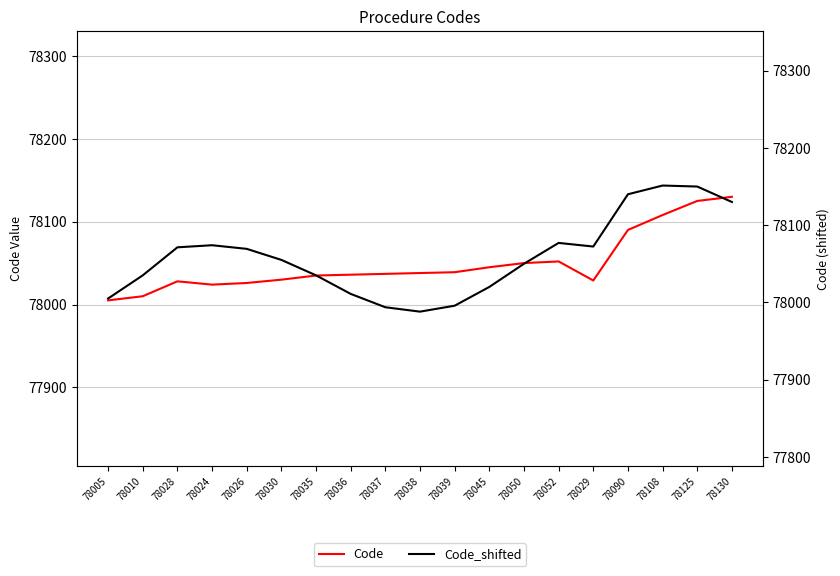

What position from the right is 78037?

11